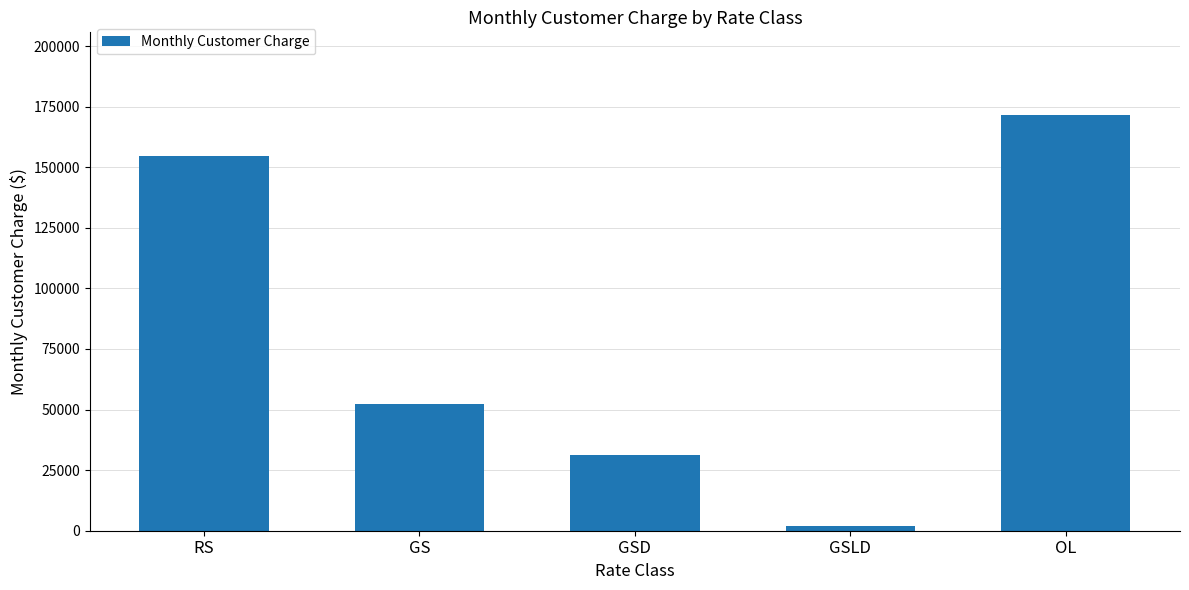

What is the sum of the values at GSLD and GS?

54270.2